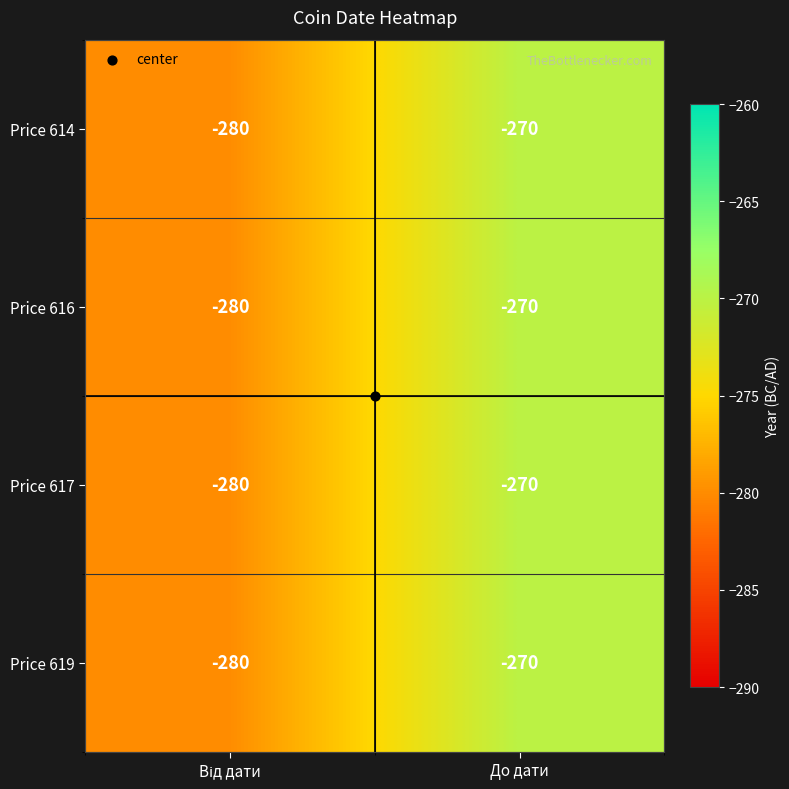

What is the difference between the maximum and minimum values in the Price 616 series?

10